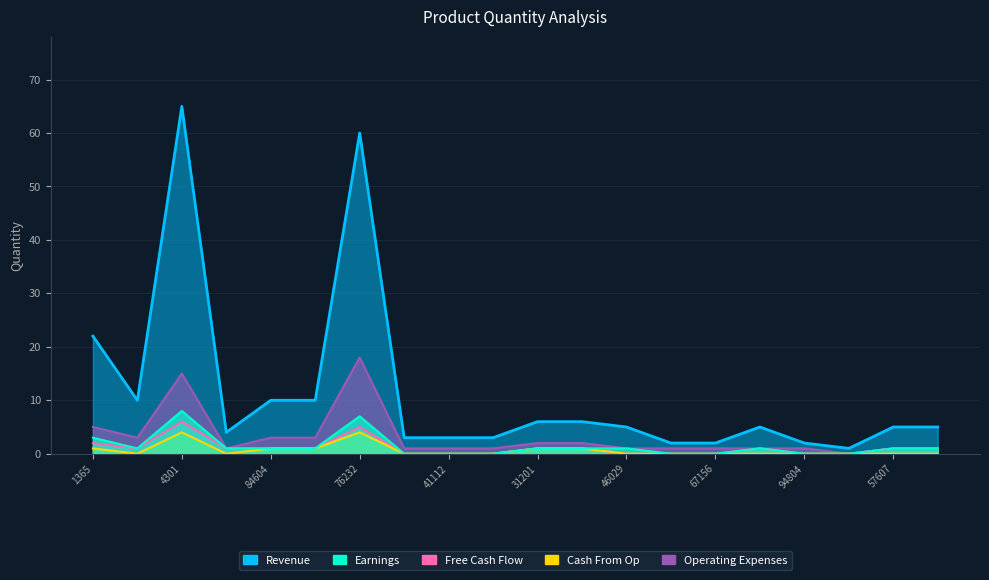

At how many categories does at least one series exceed 15?

3